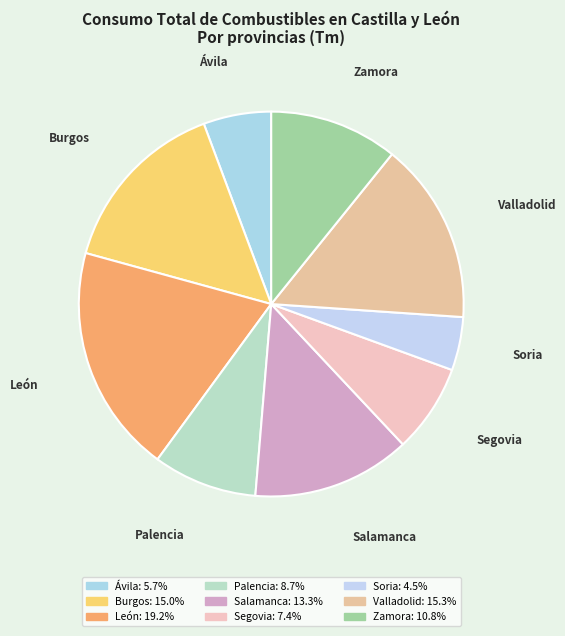

Do Palencia and Soria together represent more than half of the pie?

No